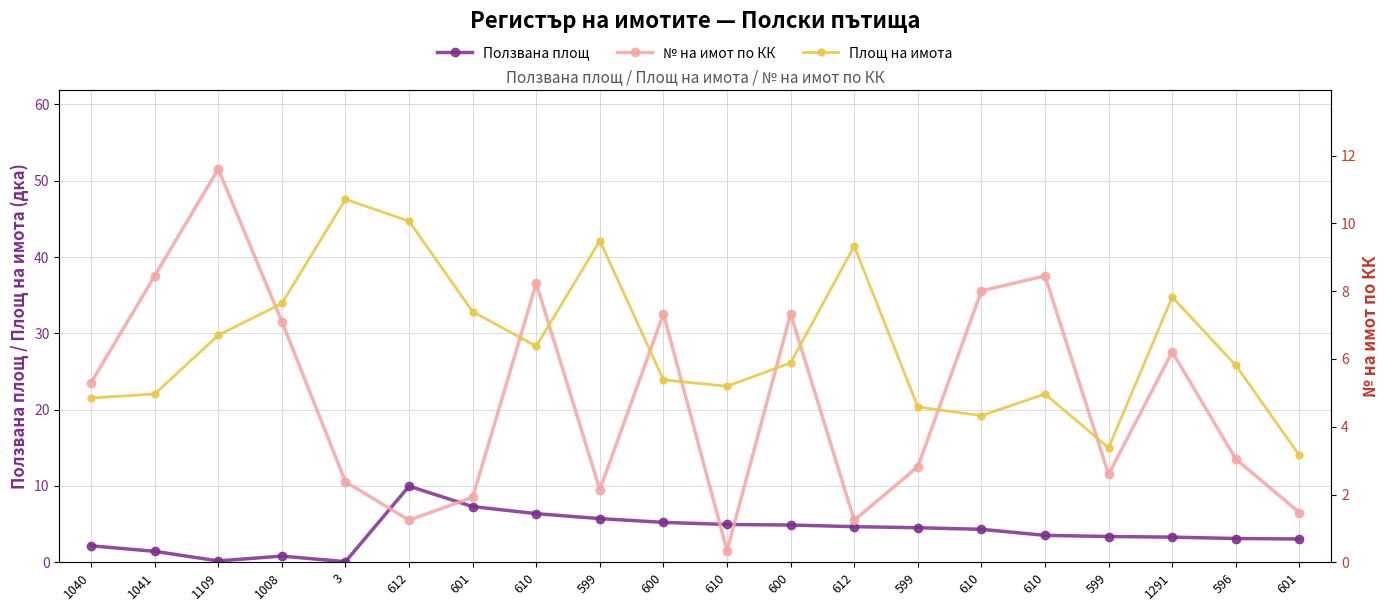

How many intersections are there between № на имот по КК and Площ на имота?

6